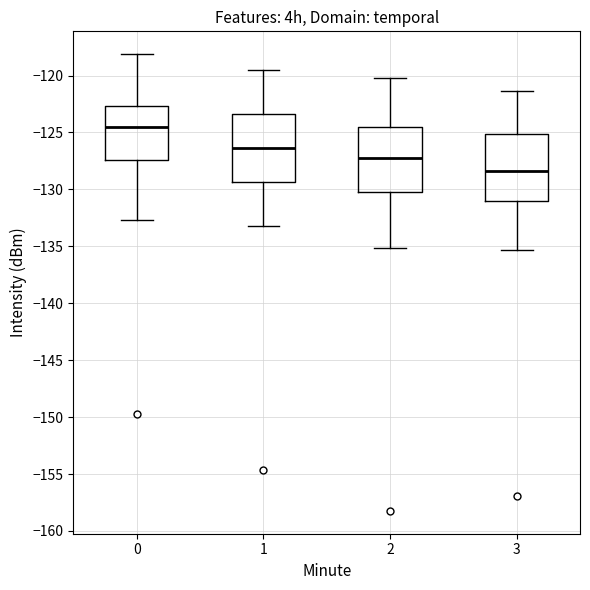

Reading left to right, read every box against the y-axis: the position of its median line, the range the box covers, and the ends of its whiskers. The values are not printed on the chart, so give them approximately, as read against the axis.

0: median -124.5, box -127.5 to -122.5, whiskers -132.5 to -118.0
1: median -126.5, box -129.5 to -123.5, whiskers -133.0 to -119.5
2: median -127.0, box -130.5 to -124.5, whiskers -135.0 to -120.0
3: median -128.5, box -131.0 to -125.0, whiskers -135.5 to -121.5